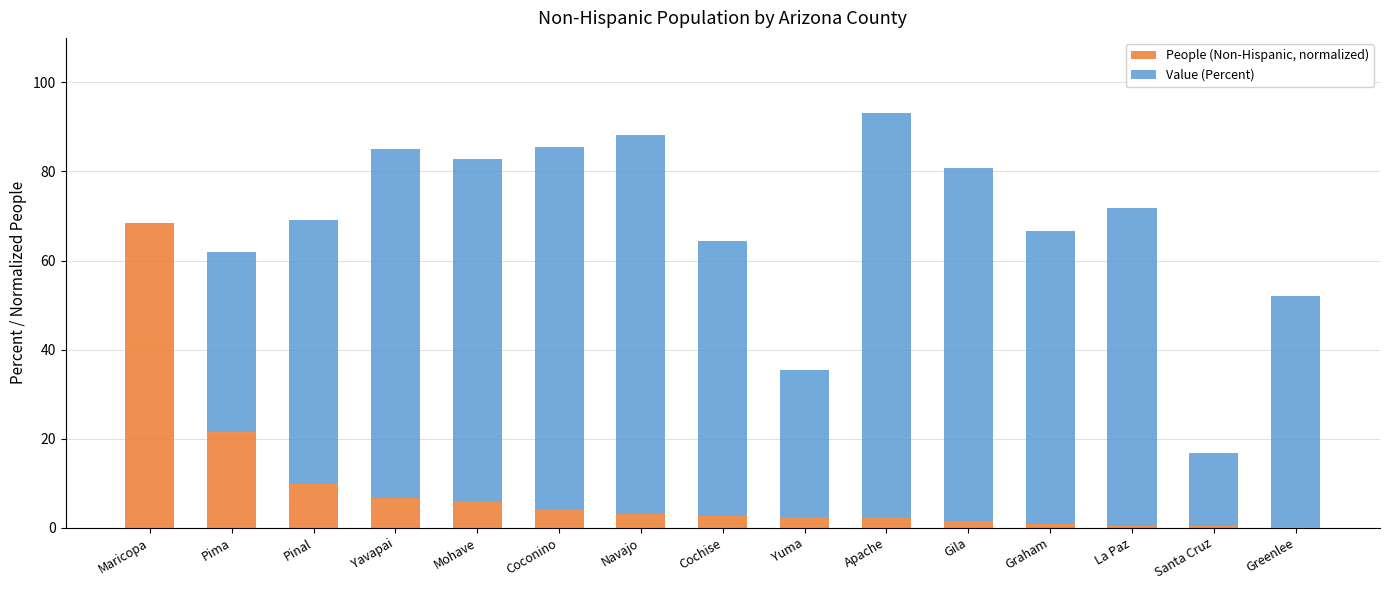

At which category is the sum across all series the highest?

Apache